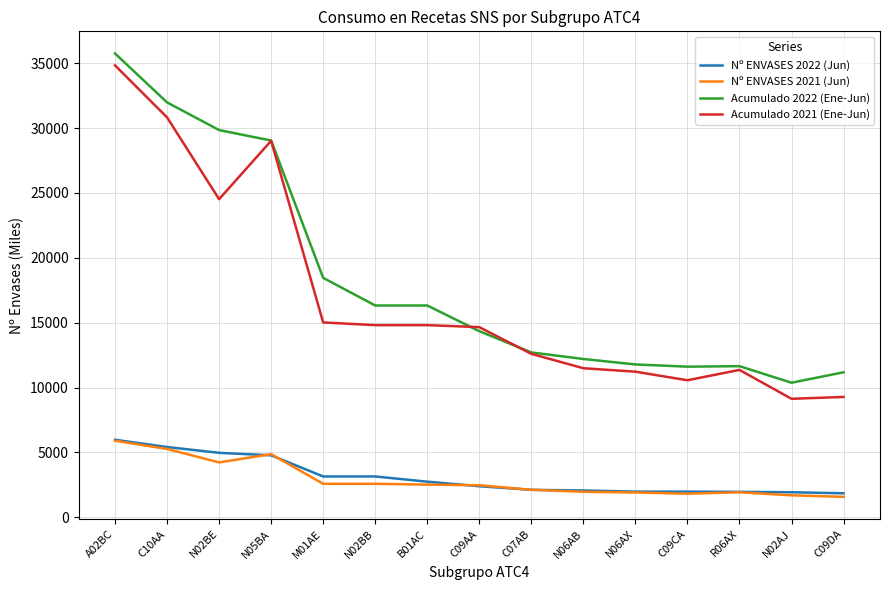

The value of Acumulado 2021 (Ene-Jun) at N05BA is 29021.2. True or false?

True